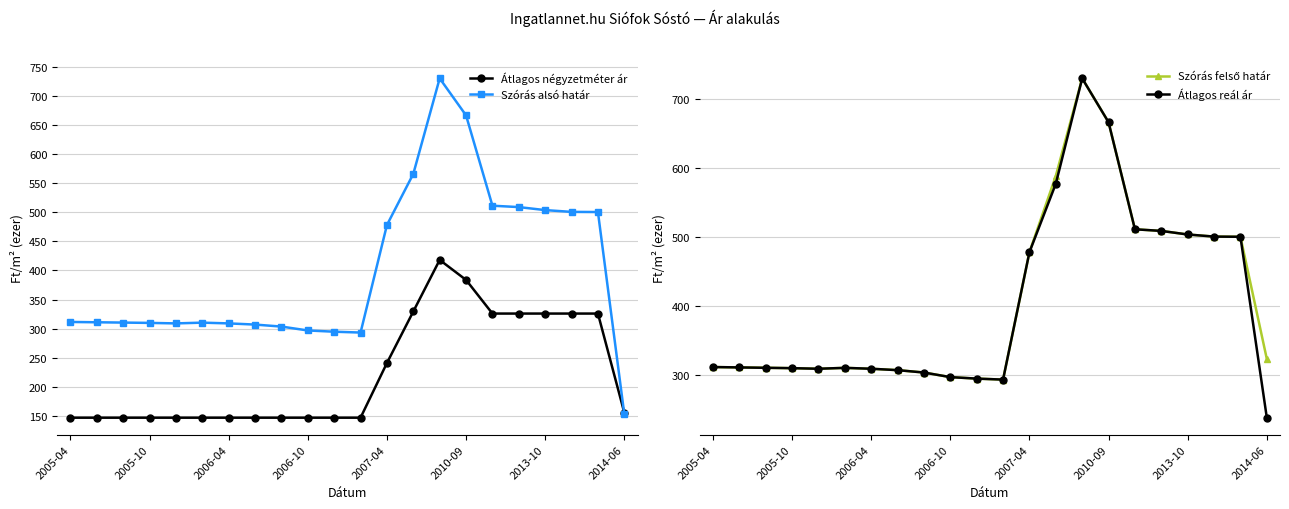

True or false: Szórás alsó határ has a value of 433.1 at 2006-04.

False